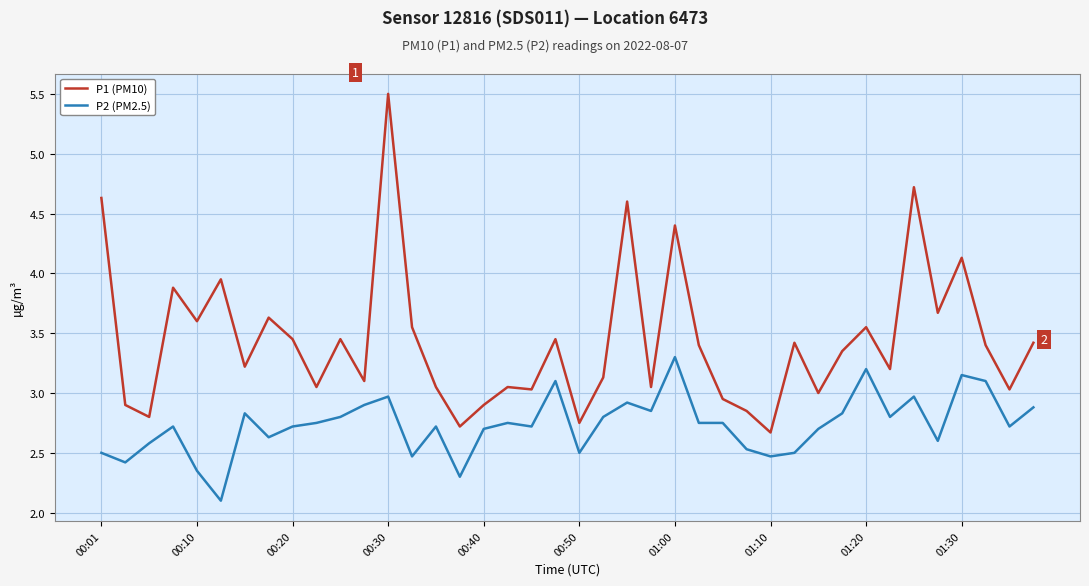

Which series has the largest total across all categories?

P1 (PM10)